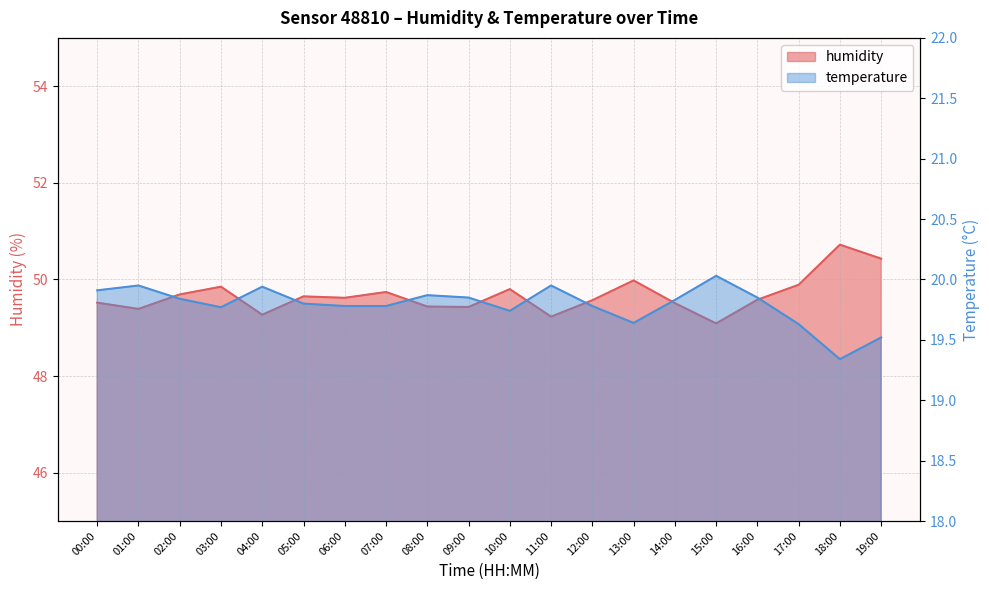

What is the minimum value for temperature?

19.3